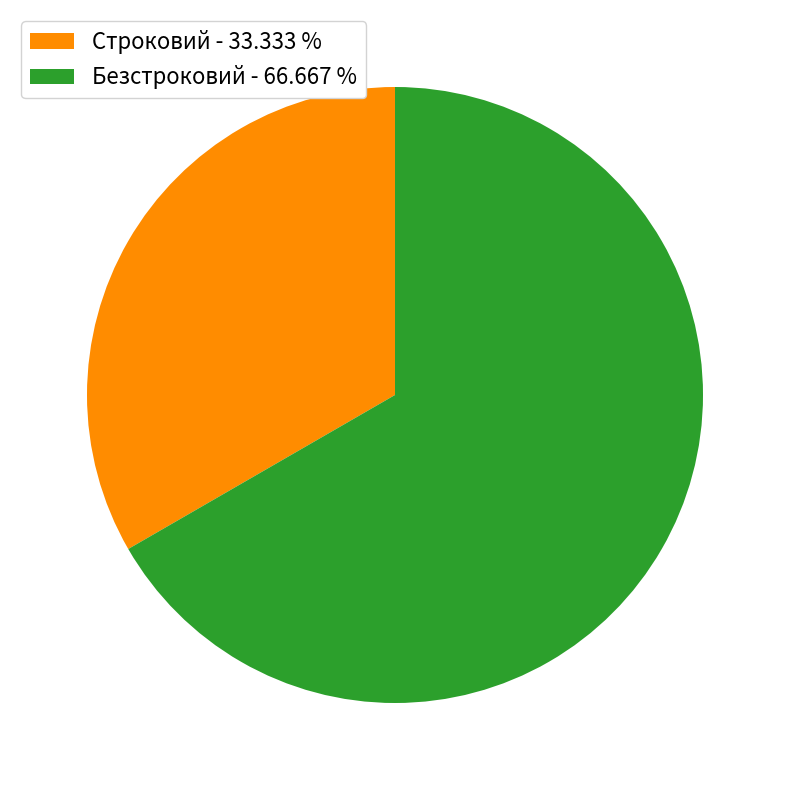

Is the sum of Безстроковий - 66.667 % and Строковий - 33.333 % greater than half?

Yes